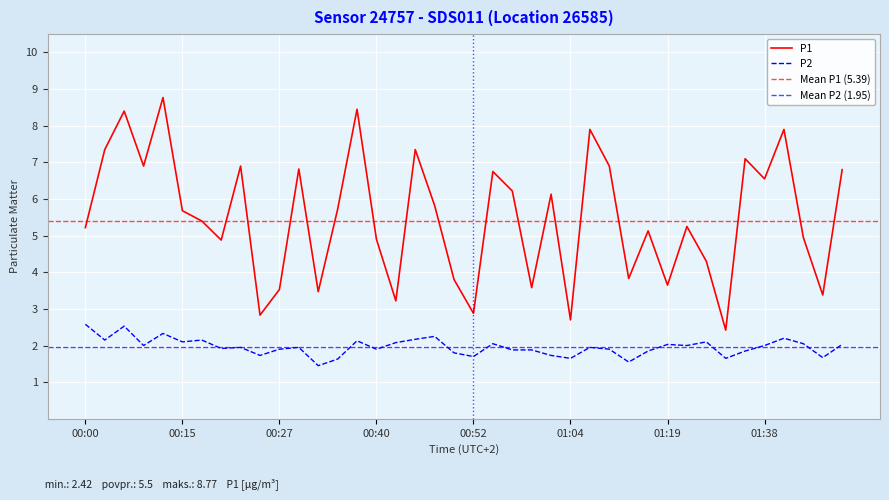

How many data points in P1 are above 5?

24